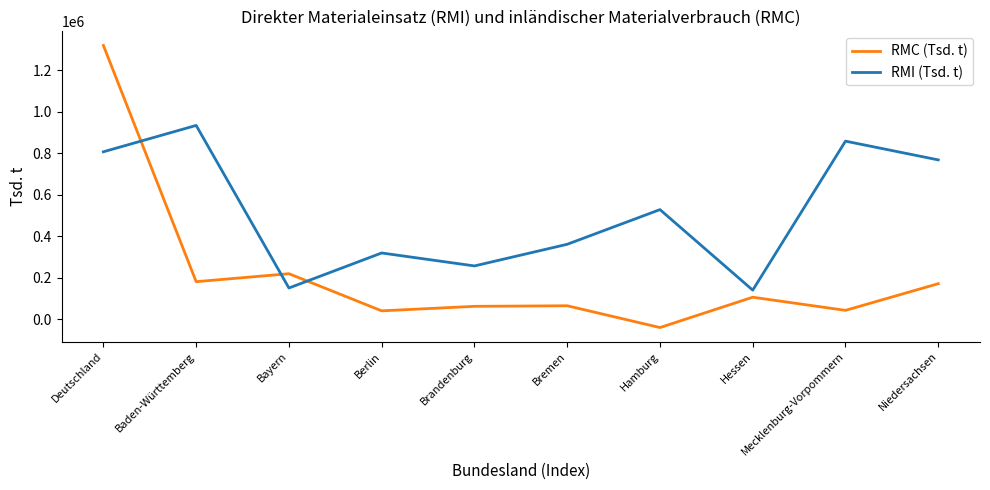

What is the sum of all RMC (Tsd. t) values?

2163882.7